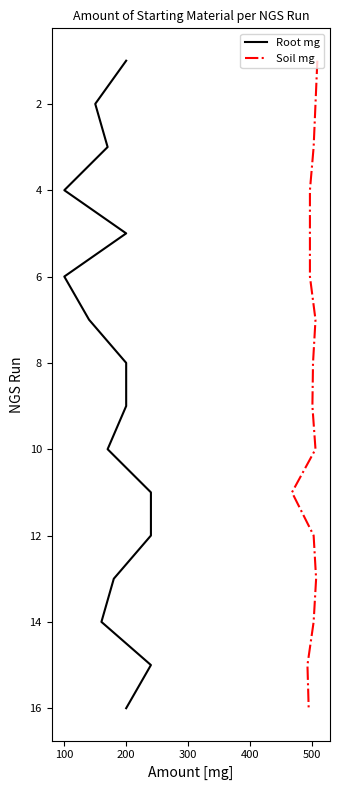

The Root mg series shows 2 at 600. True or false?

False